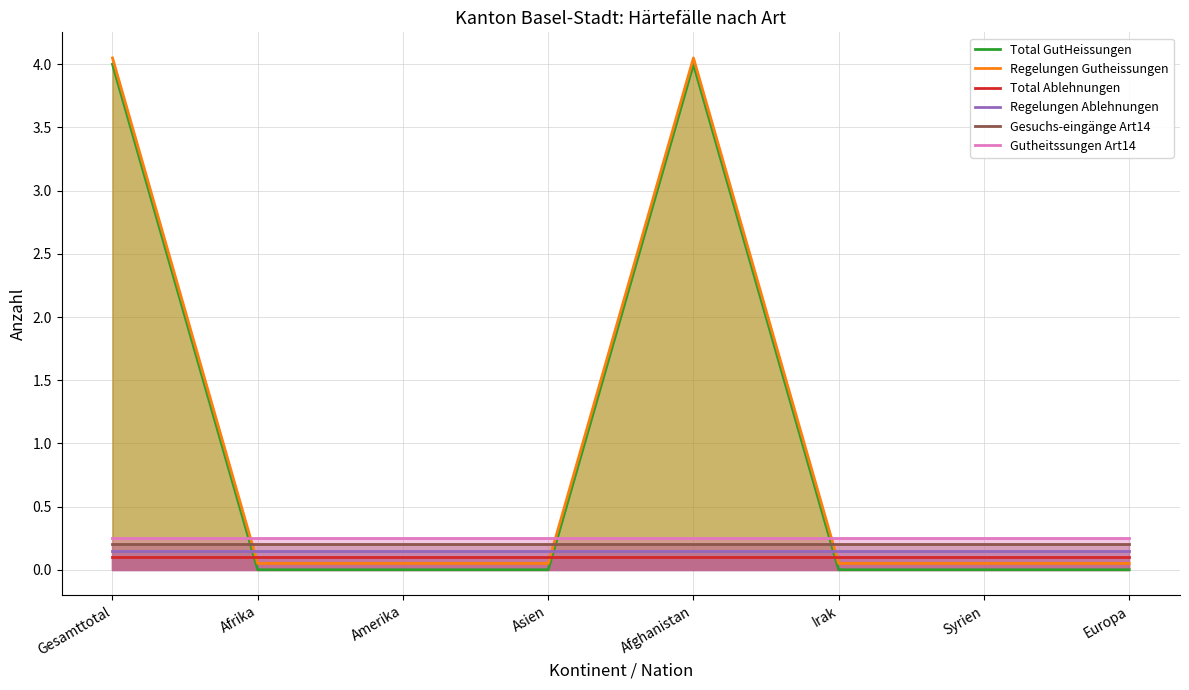

What position from the left is Afrika?

2